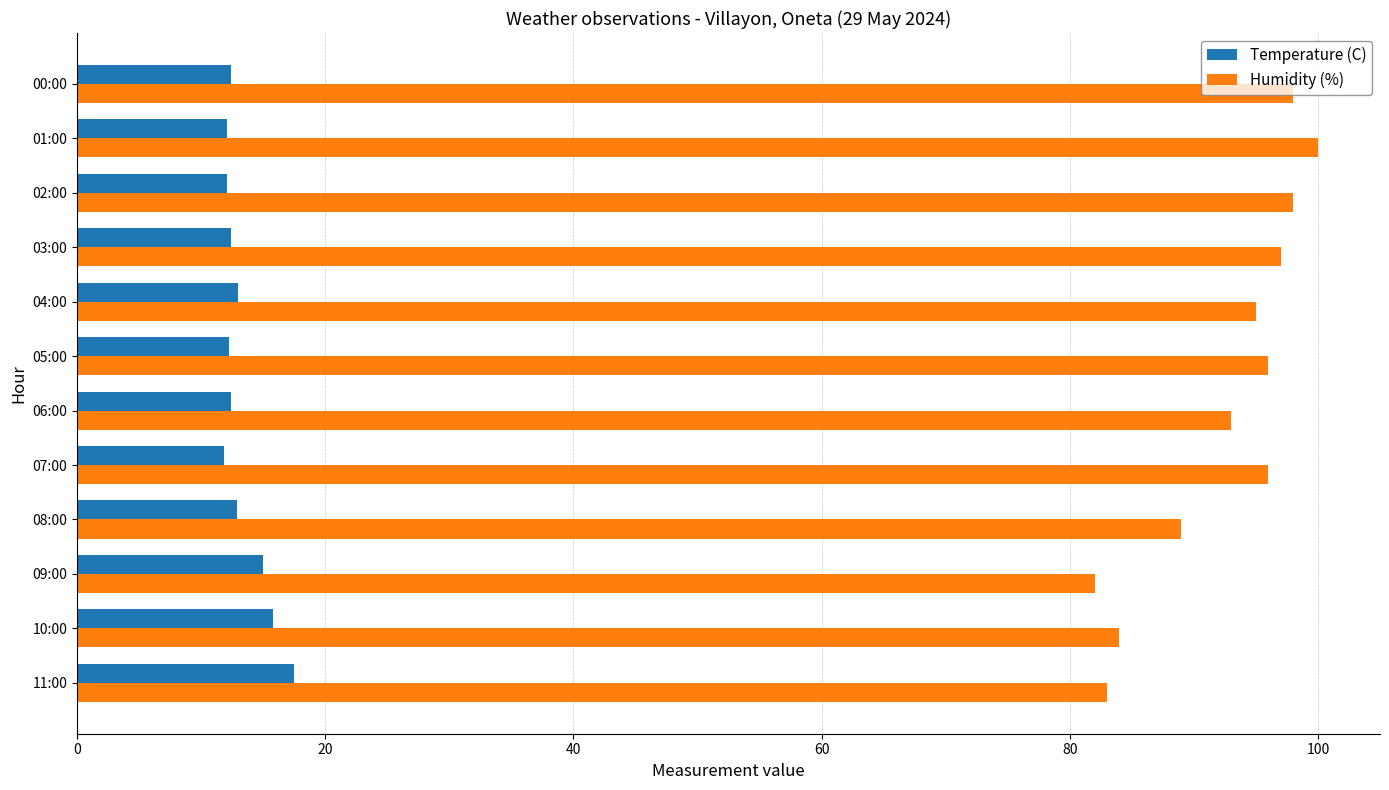

What is the difference between the Temperature (C) values at 10:00 and 02:00?

3.7